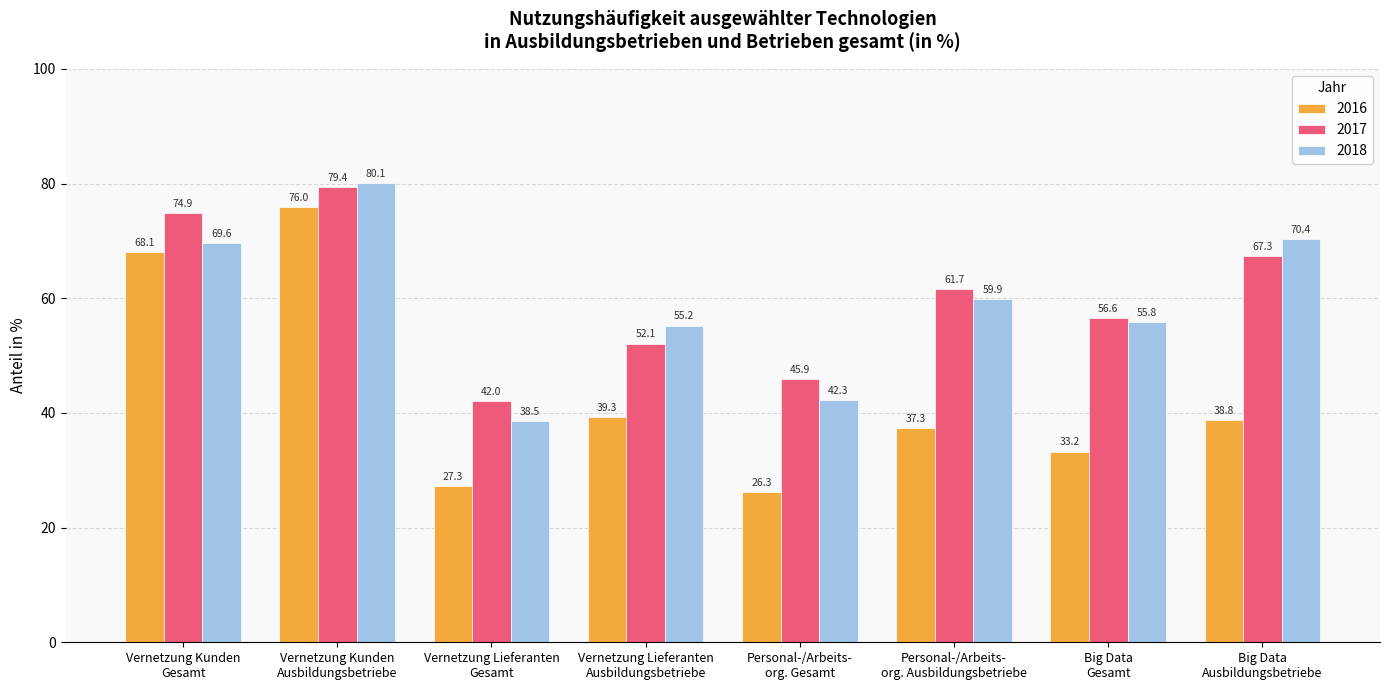

Rank the categories by 2017 value from highest to lowest.

Vernetzung Kunden
Ausbildungsbetriebe, Vernetzung Kunden
Gesamt, Big Data
Ausbildungsbetriebe, Personal-/Arbeits-
org. Ausbildungsbetriebe, Big Data
Gesamt, Vernetzung Lieferanten
Ausbildungsbetriebe, Personal-/Arbeits-
org. Gesamt, Vernetzung Lieferanten
Gesamt